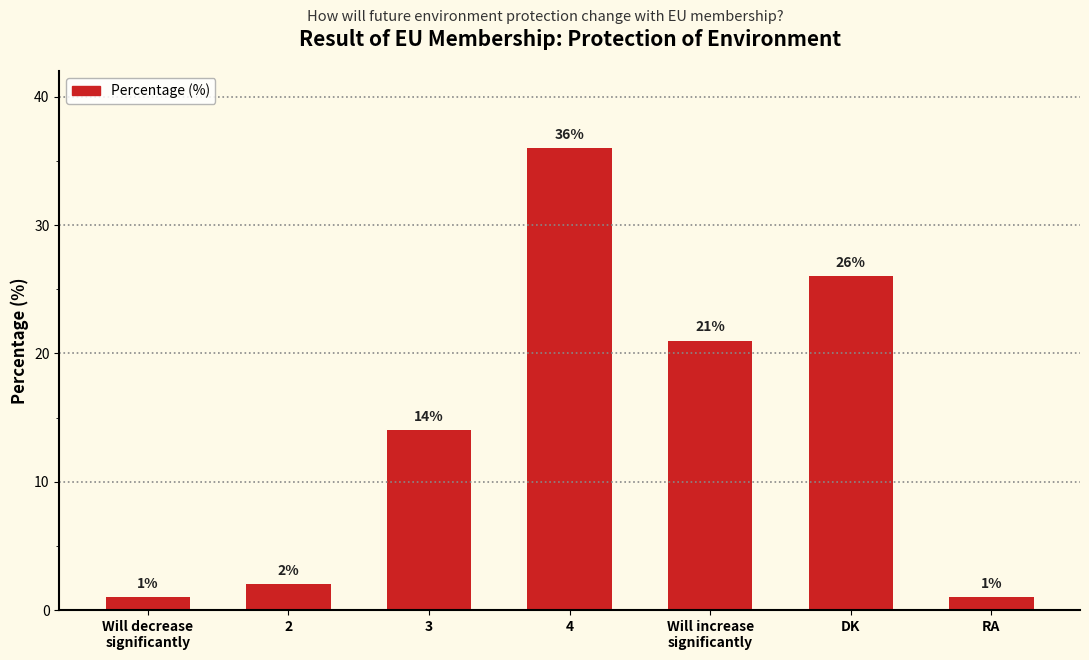

What is the value of the 7th bar from the left?

1